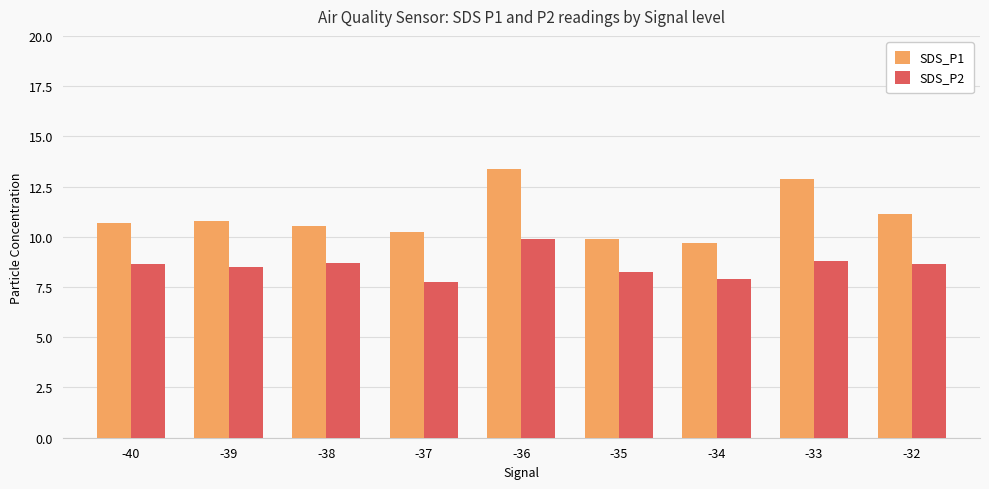

What is the total value across all series at -36?

23.3